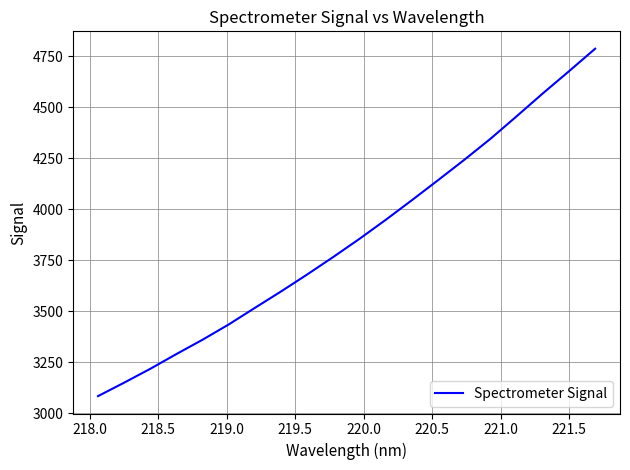

What is the smallest value displayed?

3083.4